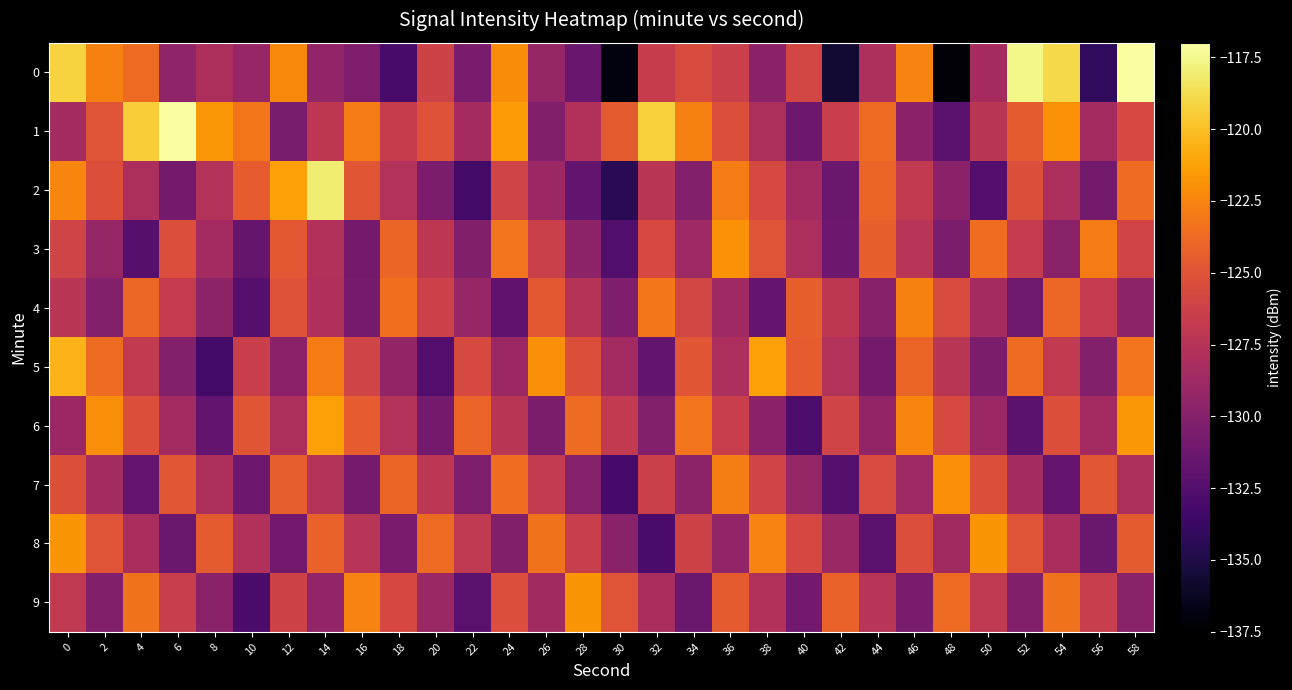

Reading right to left, transcribe all the data shown in this chart.

0: 58=-117.1	56=-134.2	54=-119.0	52=-117.6	50=-128.3	48=-137.3	46=-122.6	44=-128.0	42=-135.7	40=-125.9	38=-129.7	36=-126.4	34=-125.5	32=-126.6	30=-137.0	28=-131.5	26=-129.2	24=-122.1	22=-130.6	20=-126.1	18=-133.1	16=-130.4	14=-129.4	12=-122.3	10=-129.1	8=-128.1	6=-129.5	4=-123.8	2=-122.7	0=-119.2
1: 58=-125.7	56=-128.4	54=-121.9	52=-124.6	50=-127.3	48=-132.1	46=-129.7	44=-123.8	42=-126.5	40=-131.2	38=-128.1	36=-125.4	34=-122.7	32=-119.3	30=-124.6	28=-127.8	26=-130.2	24=-121.5	22=-128.3	20=-125.1	18=-126.7	16=-122.9	14=-127.1	12=-130.7	10=-123.2	8=-121.7	6=-117.2	4=-119.5	2=-125.0	0=-128.4
2: 58=-123.7	56=-130.9	54=-128.1	52=-125.3	50=-132.5	48=-129.7	46=-126.9	44=-124.1	42=-131.3	40=-128.5	38=-125.7	36=-122.9	34=-130.1	32=-127.3	30=-134.5	28=-131.7	26=-128.9	24=-126.1	22=-133.3	20=-130.5	18=-127.7	16=-124.9	14=-118.1	12=-121.3	10=-124.5	8=-127.7	6=-130.9	4=-128.1	2=-125.3	0=-122.5
3: 58=-126.0	56=-122.9	54=-129.8	52=-126.7	50=-123.6	48=-130.5	46=-127.4	44=-124.3	42=-131.2	40=-128.1	38=-125.0	36=-121.9	34=-128.8	32=-125.7	30=-132.6	28=-129.5	26=-126.4	24=-123.3	22=-130.2	20=-127.1	18=-124.0	16=-130.9	14=-127.8	12=-124.7	10=-131.6	8=-128.5	6=-125.4	4=-132.3	2=-129.2	0=-126.1
4: 58=-129.5	56=-126.7	54=-123.9	52=-131.1	50=-128.3	48=-125.5	46=-122.7	44=-129.9	42=-127.1	40=-124.3	38=-131.5	36=-128.7	34=-125.9	32=-123.1	30=-130.3	28=-127.5	26=-124.7	24=-131.9	22=-129.1	20=-126.3	18=-123.5	16=-130.7	14=-127.9	12=-125.1	10=-132.3	8=-129.5	6=-126.7	4=-123.9	2=-130.1	0=-127.3
5: 58=-123.3	56=-130.1	54=-126.9	52=-123.7	50=-130.5	48=-127.3	46=-124.1	44=-130.9	42=-127.7	40=-124.5	38=-121.3	36=-128.1	34=-124.9	32=-131.7	30=-128.5	28=-125.3	26=-122.1	24=-128.9	22=-125.7	20=-132.5	18=-129.3	16=-126.1	14=-122.9	12=-129.7	10=-126.5	8=-133.3	6=-130.1	4=-126.9	2=-123.7	0=-120.5
6: 58=-121.7	56=-128.5	54=-125.3	52=-132.1	50=-128.9	48=-125.7	46=-122.5	44=-129.3	42=-126.1	40=-132.9	38=-129.7	36=-126.5	34=-123.3	32=-130.1	30=-126.9	28=-123.7	26=-130.5	24=-127.3	22=-124.1	20=-130.9	18=-127.7	16=-124.5	14=-121.3	12=-128.1	10=-124.9	8=-131.7	6=-128.5	4=-125.3	2=-122.1	0=-128.9
7: 58=-128.0	56=-124.8	54=-131.6	52=-128.4	50=-125.2	48=-122.0	46=-128.8	44=-125.6	42=-132.4	40=-129.2	38=-126.0	36=-122.8	34=-129.6	32=-126.4	30=-133.2	28=-130.0	26=-126.8	24=-123.6	22=-130.4	20=-127.2	18=-124.0	16=-130.8	14=-127.6	12=-124.4	10=-131.2	8=-128.0	6=-124.8	4=-131.6	2=-128.4	0=-125.2
8: 58=-124.6	56=-131.4	54=-128.2	52=-125.0	50=-121.8	48=-128.6	46=-125.4	44=-132.2	42=-129.0	40=-125.8	38=-122.6	36=-129.4	34=-126.2	32=-133.0	30=-129.8	28=-126.6	26=-123.4	24=-130.2	22=-127.0	20=-123.8	18=-130.6	16=-127.4	14=-124.2	12=-131.0	10=-127.8	8=-124.6	6=-131.4	4=-128.2	2=-125.0	0=-121.8
9: 58=-129.8	56=-126.6	54=-123.4	52=-130.2	50=-127.0	48=-123.8	46=-130.6	44=-127.4	42=-124.2	40=-131.0	38=-127.8	36=-124.6	34=-131.4	32=-128.2	30=-125.0	28=-121.8	26=-128.6	24=-125.4	22=-132.2	20=-129.0	18=-125.8	16=-122.6	14=-129.4	12=-126.2	10=-133.0	8=-129.8	6=-126.6	4=-123.4	2=-130.2	0=-127.0